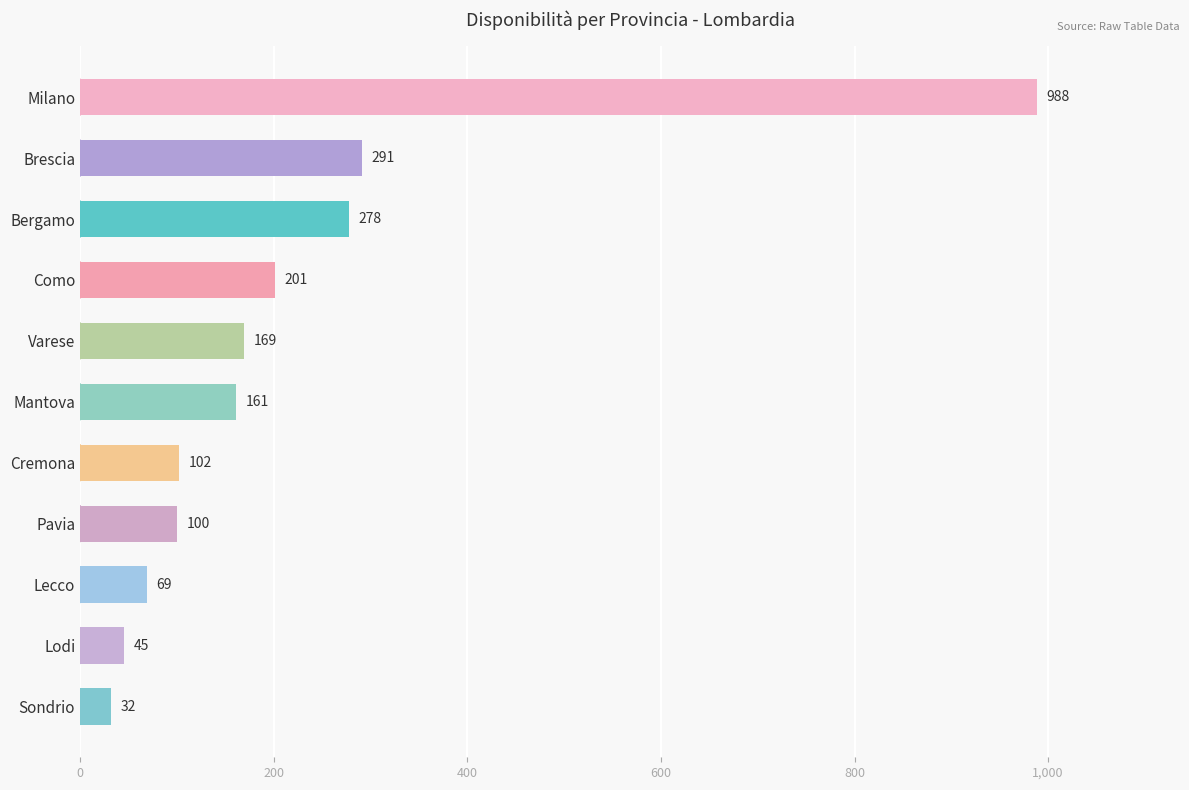

Reading bottom to top, extract all data points from this chart.

Sondrio=32	Lodi=45	Lecco=69	Pavia=100	Cremona=102	Mantova=161	Varese=169	Como=201	Bergamo=278	Brescia=291	Milano=988